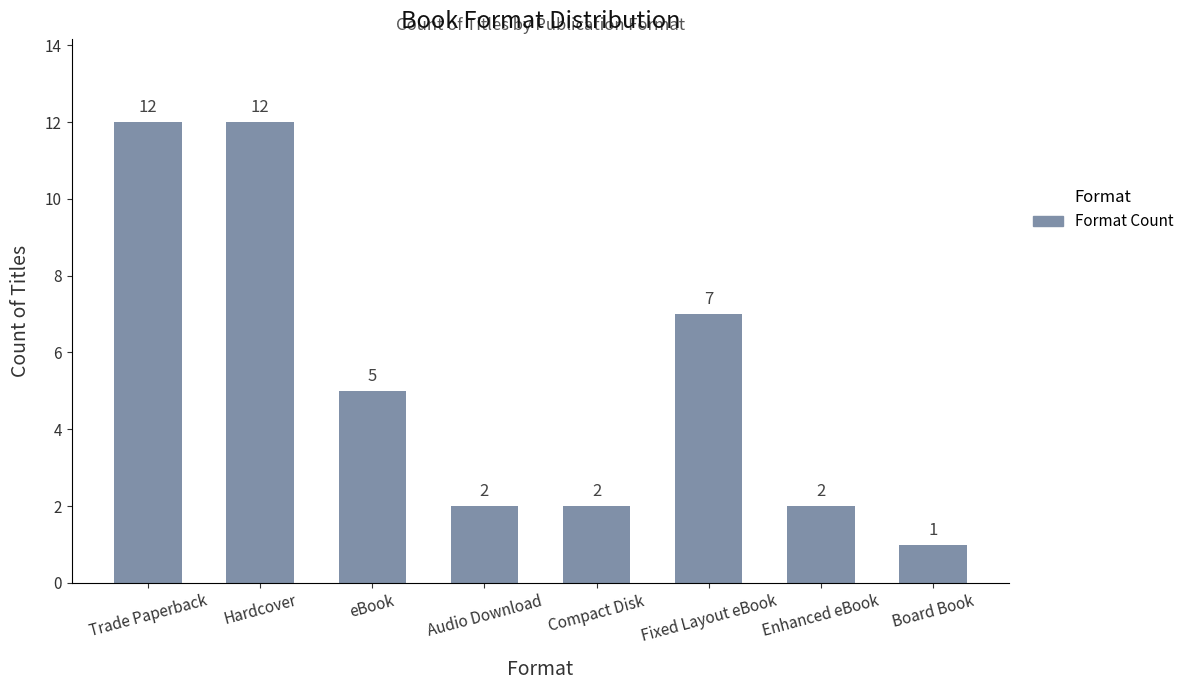

Reading right to left, list all the values displayed in this chart.

Board Book=1	Enhanced eBook=2	Fixed Layout eBook=7	Compact Disk=2	Audio Download=2	eBook=5	Hardcover=12	Trade Paperback=12